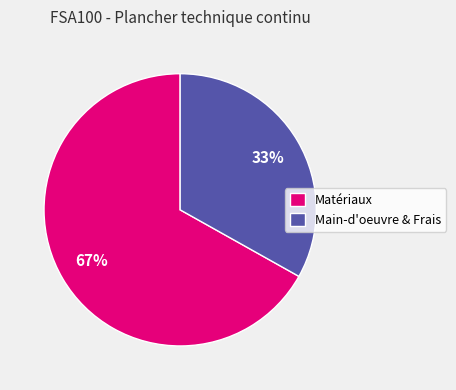

Is the sum of Matériaux and Main-d'oeuvre & Frais greater than half?

Yes